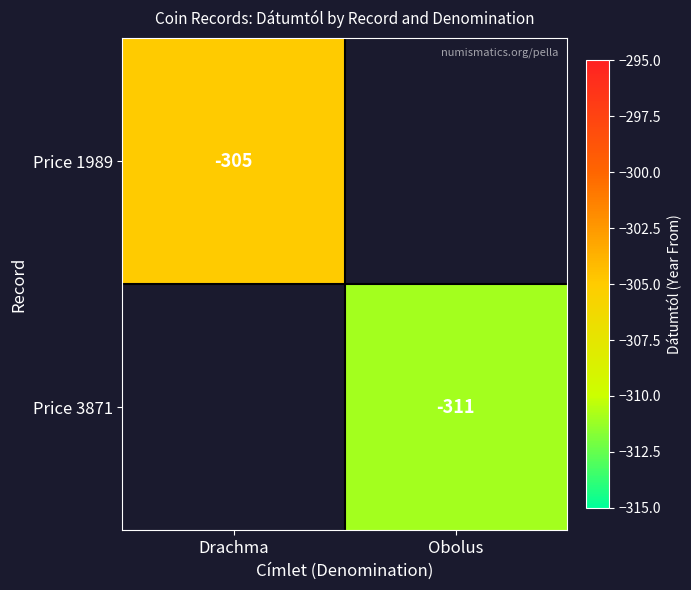

Is the value of Price 1989 at Drachma greater than the value of Price 3871 at Obolus?

Yes